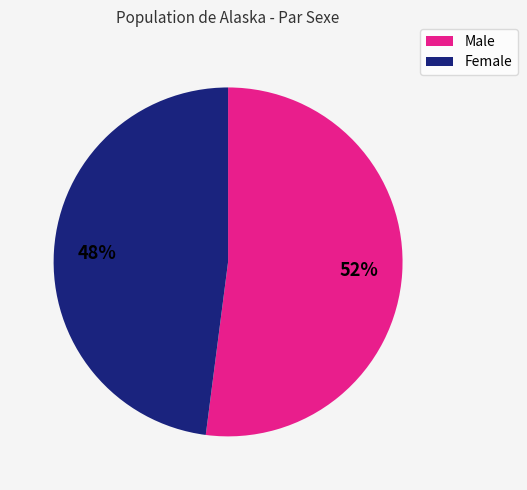

To the nearest percent, what is the difference between the largest and smallest slice percentages?

4%